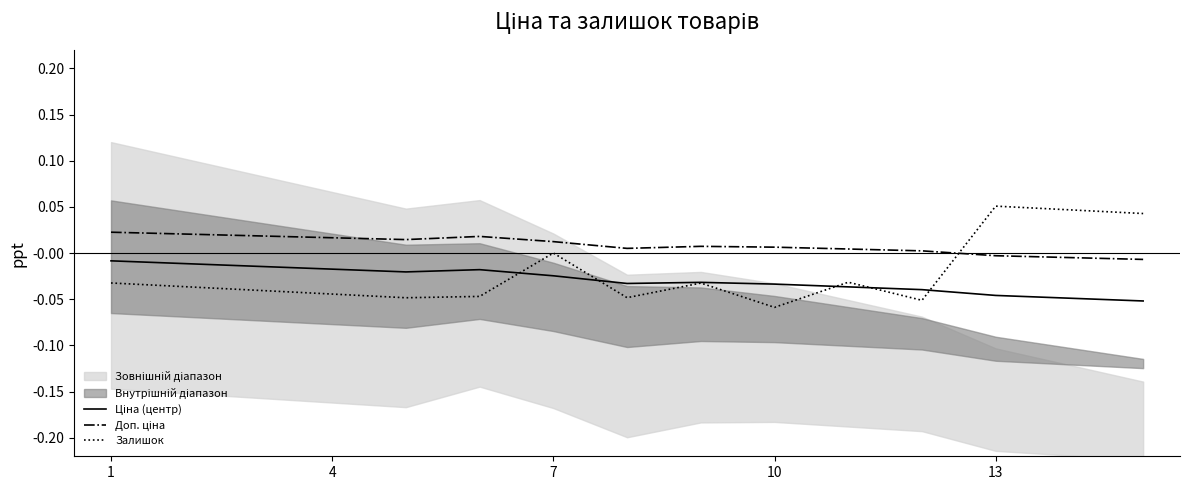

List the series in order of their overall mean, highest first.

Доп. ціна, Залишок, Ціна (центр)